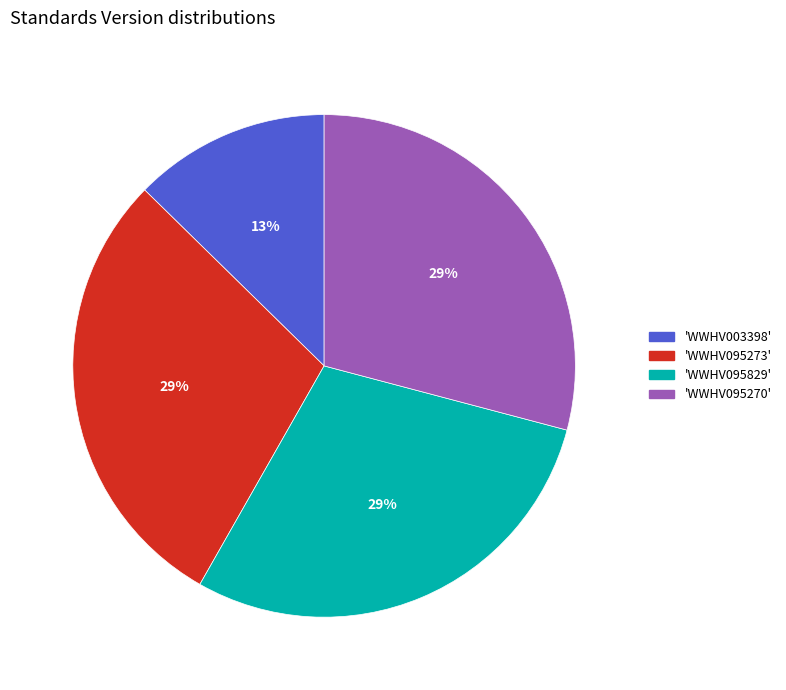

Do 'WWHV003398' and 'WWHV095829' together represent more than half of the pie?

No